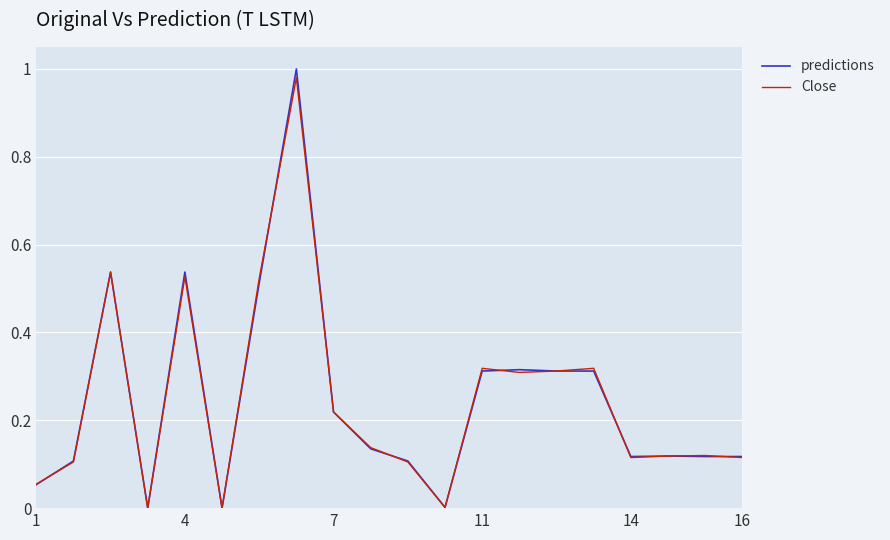

Which series has the widest spread of values?

predictions